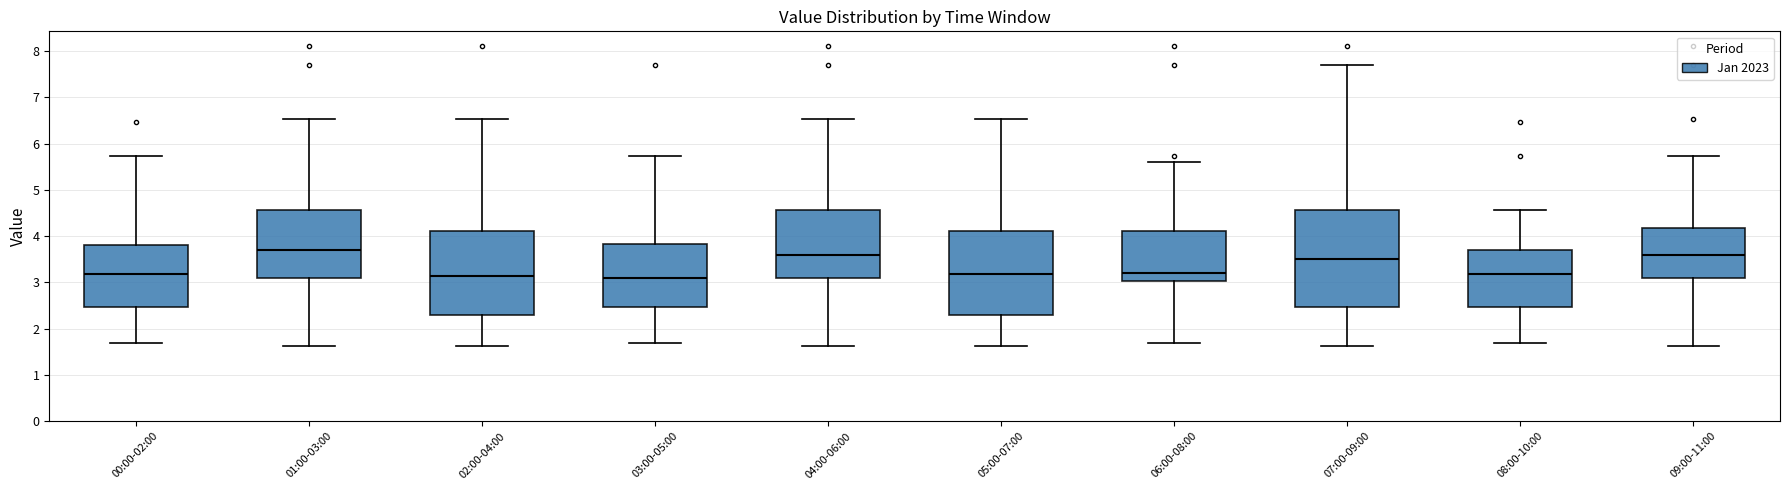

Reading left to right, transcribe this box plot: for each box, give where its median line is, the range the box spans, and where its two whiskers end, as read against the y-axis. The values are not printed on the chart, so give them approximately, as read against the axis.

00:00-02:00: median 3.2, box 2.5 to 3.8, whiskers 1.7 to 5.7
01:00-03:00: median 3.7, box 3.1 to 4.6, whiskers 1.6 to 6.5
02:00-04:00: median 3.1, box 2.3 to 4.1, whiskers 1.6 to 6.5
03:00-05:00: median 3.1, box 2.5 to 3.8, whiskers 1.7 to 5.7
04:00-06:00: median 3.6, box 3.1 to 4.6, whiskers 1.6 to 6.5
05:00-07:00: median 3.2, box 2.3 to 4.1, whiskers 1.6 to 6.5
06:00-08:00: median 3.2, box 3.0 to 4.1, whiskers 1.7 to 5.6
07:00-09:00: median 3.5, box 2.5 to 4.6, whiskers 1.6 to 7.7
08:00-10:00: median 3.2, box 2.5 to 3.7, whiskers 1.7 to 4.6
09:00-11:00: median 3.6, box 3.1 to 4.2, whiskers 1.6 to 5.7